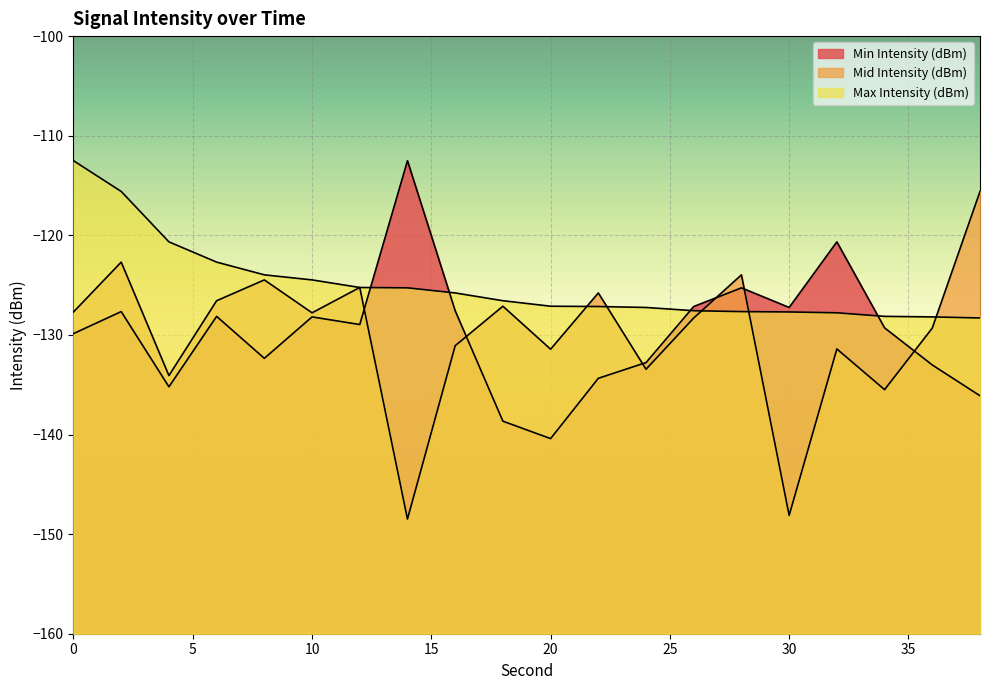

Is it true that Min Intensity (dBm) equals -135.2 at 4?

True